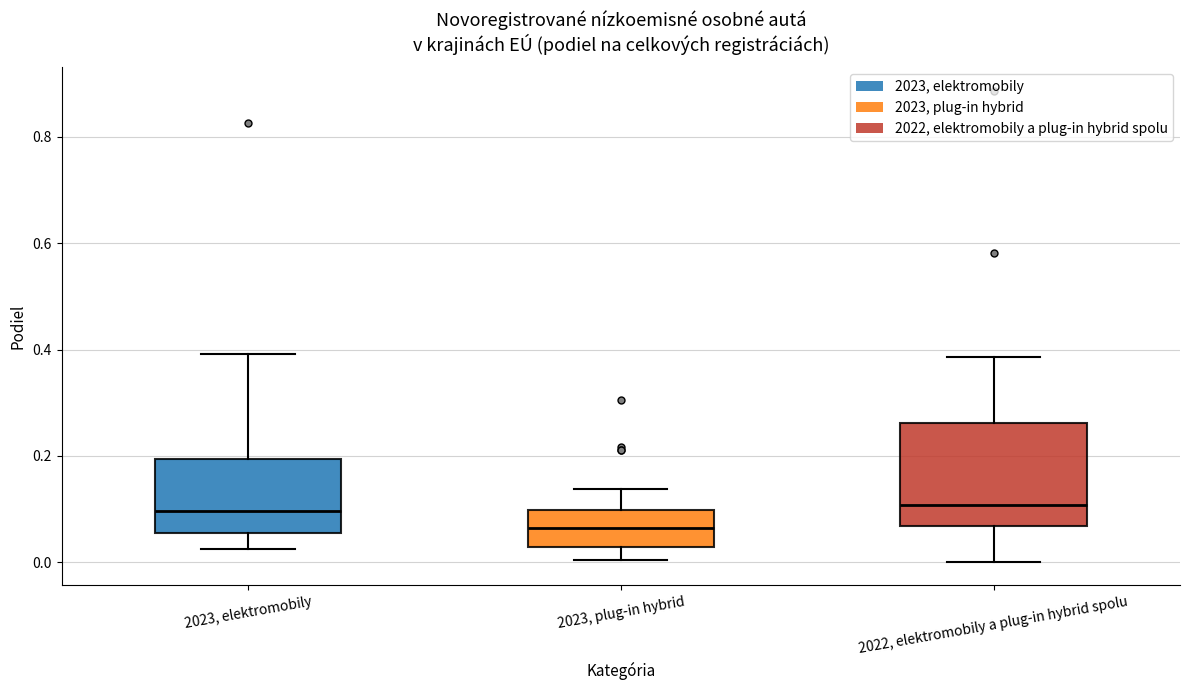

Reading left to right, read every box against the y-axis: the position of its median line, the range the box covers, and the ends of its whiskers. The values are not printed on the chart, so give them approximately, as read against the axis.

2023, elektromobily: median 0.10, box 0.06 to 0.20, whiskers 0.02 to 0.40
2023, plug-in hybrid: median 0.06, box 0.02 to 0.10, whiskers 0.00 to 0.14
2022, elektromobily a plug-in hybrid spolu: median 0.10, box 0.06 to 0.26, whiskers 0.00 to 0.38